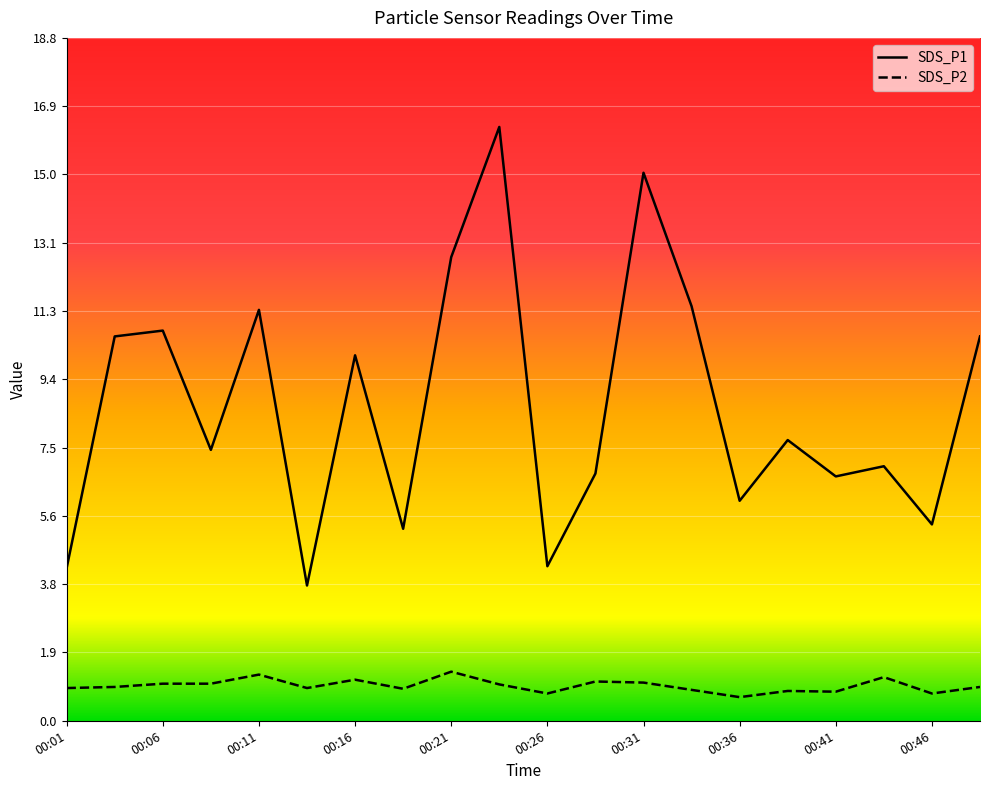

At which label does SDS_P1 reach its minimum?

00:14